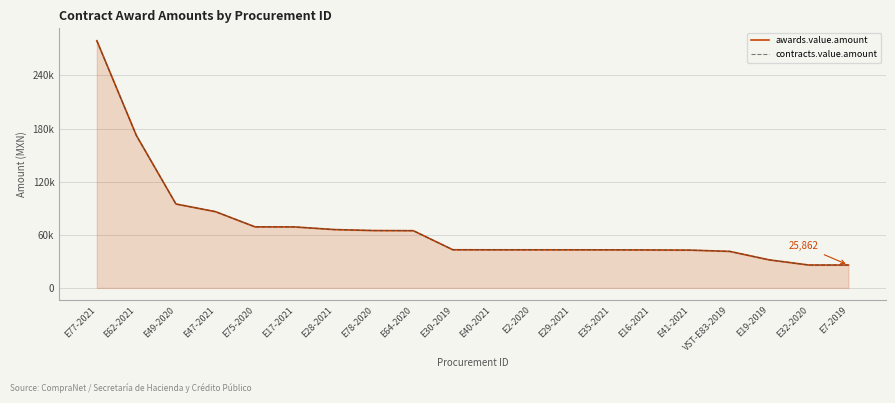

Does the chart have visible grid lines?

Yes